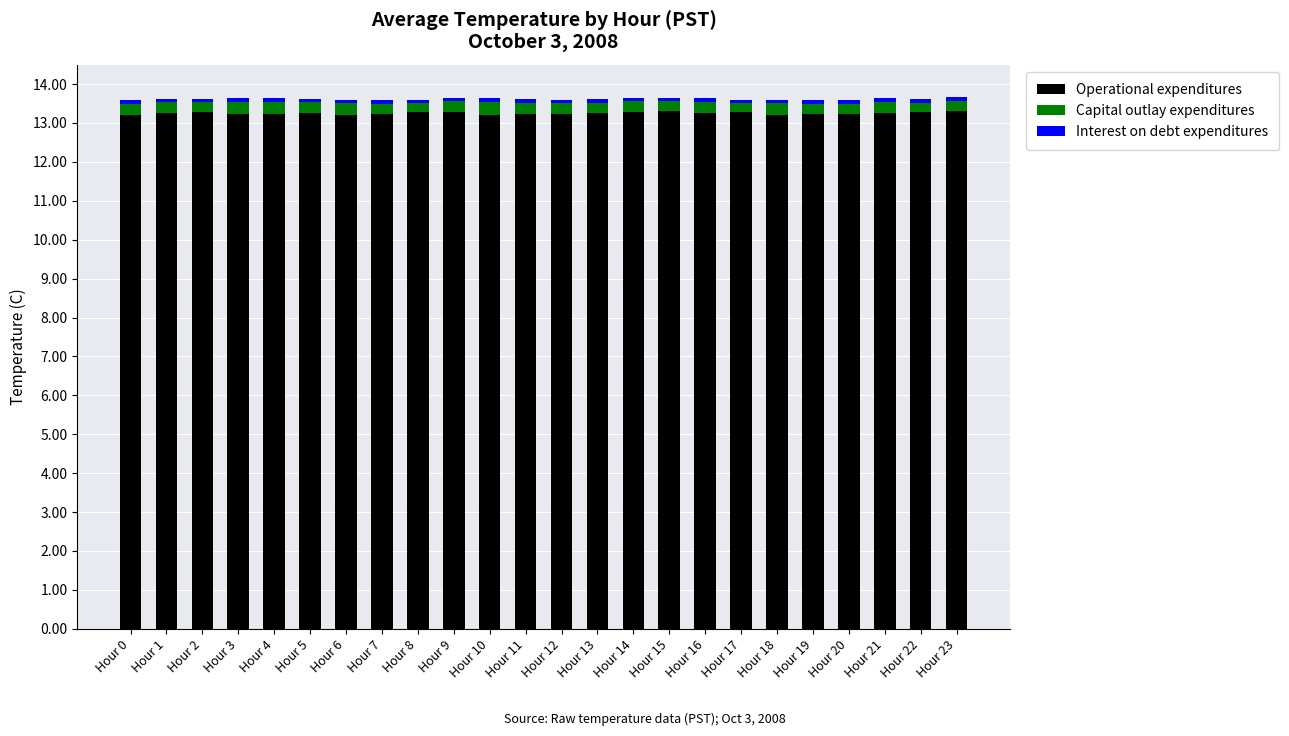

What is the sum of all Operational expenditures values?

318.0